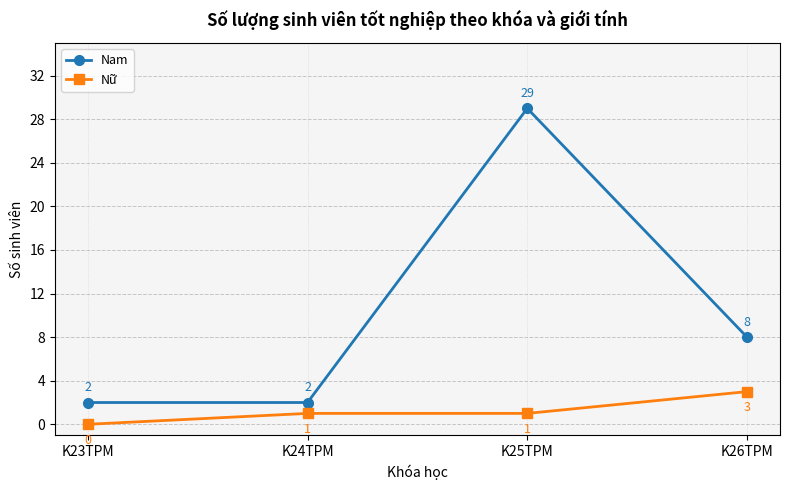

What are all the series names shown in the legend?

Nam, Nữ